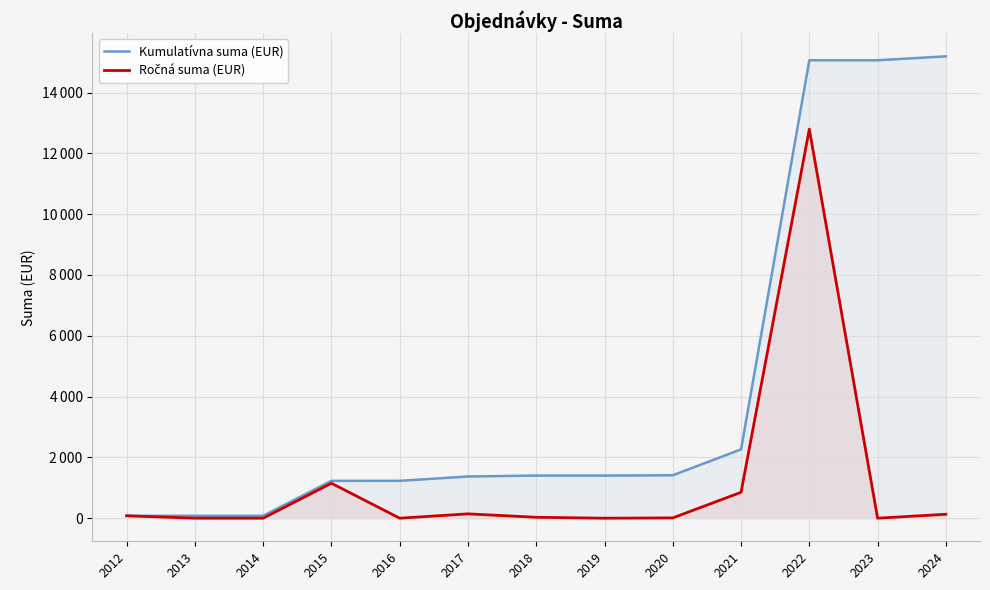

True or false: Kumulatívna suma (EUR) and Ročná suma (EUR) intersect in this chart.

False